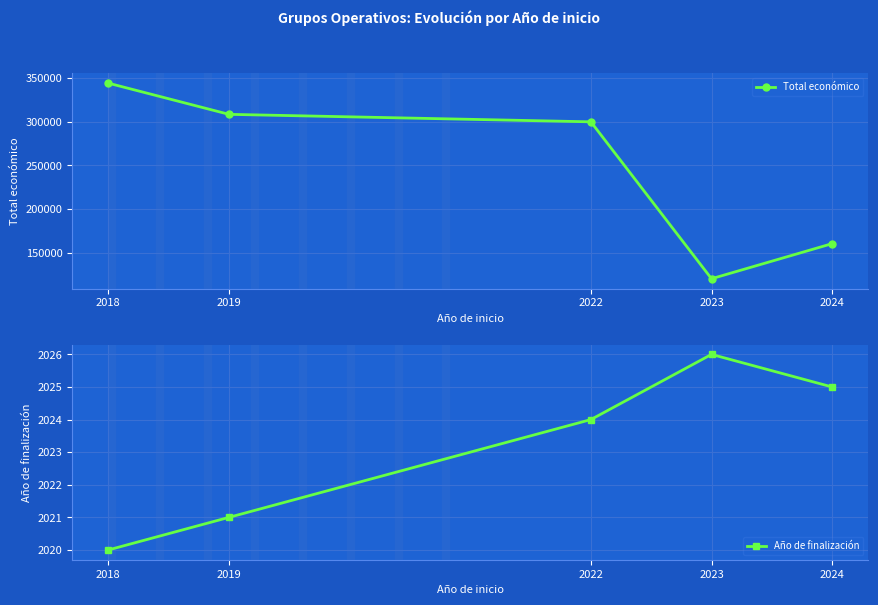

At which category does Total económico reach its first local valley?

2023